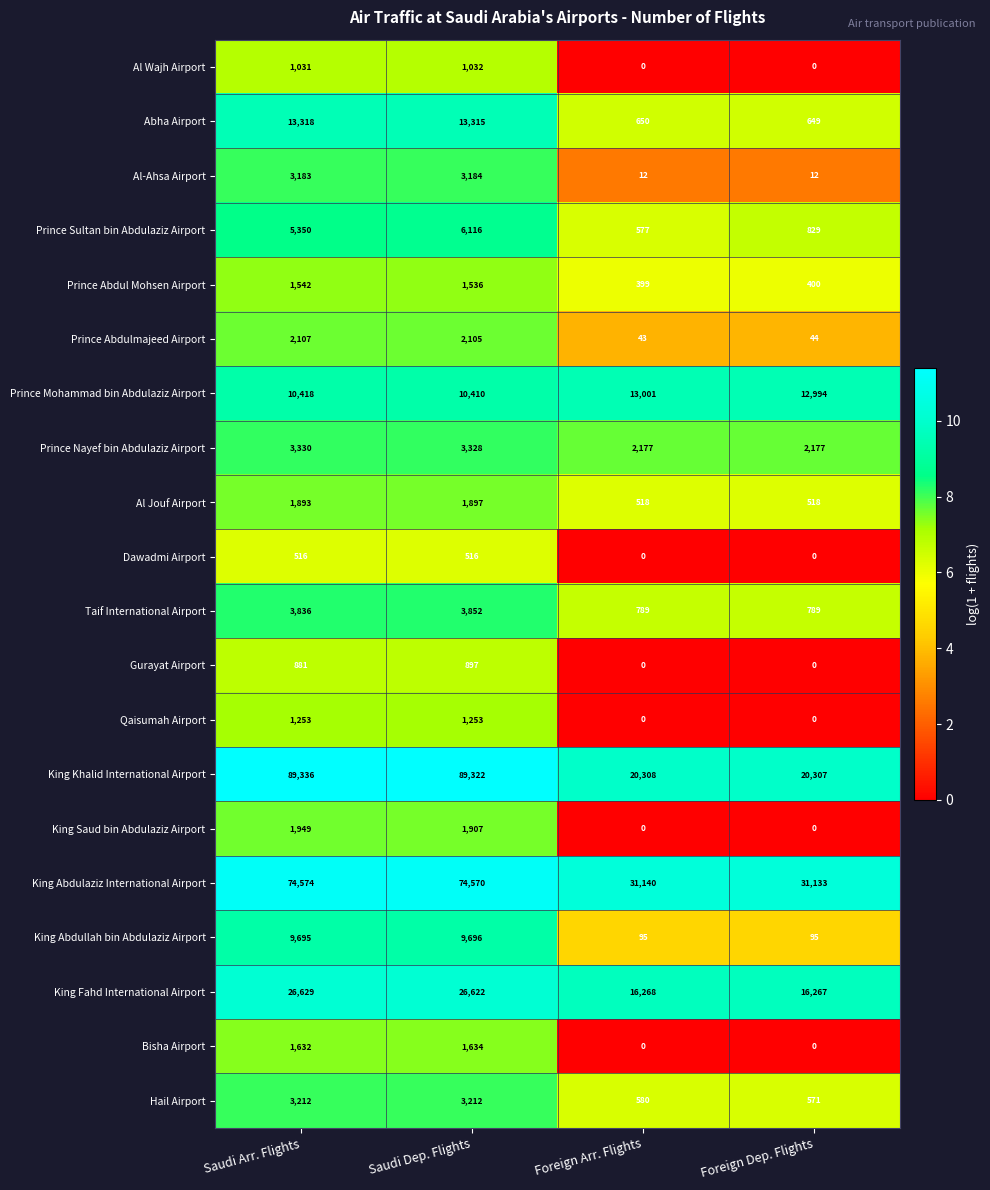

What is the difference between the Hail Airport values at Foreign Dep. Flights and Saudi Dep. Flights?

2641